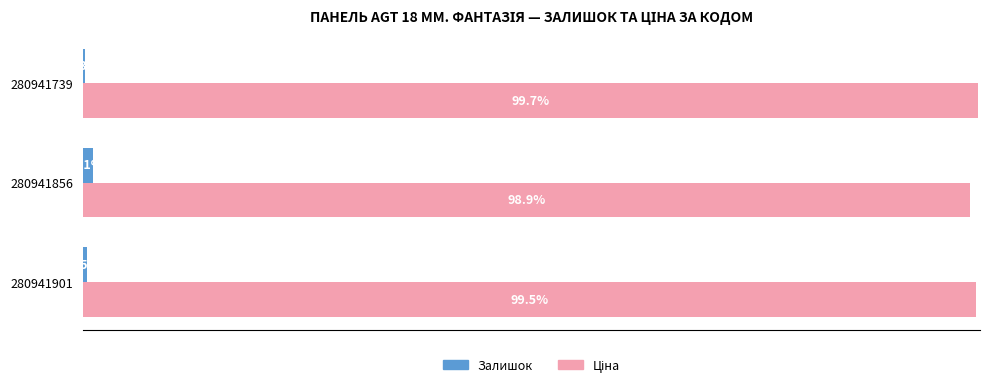

What is the greatest value displayed?

99.7